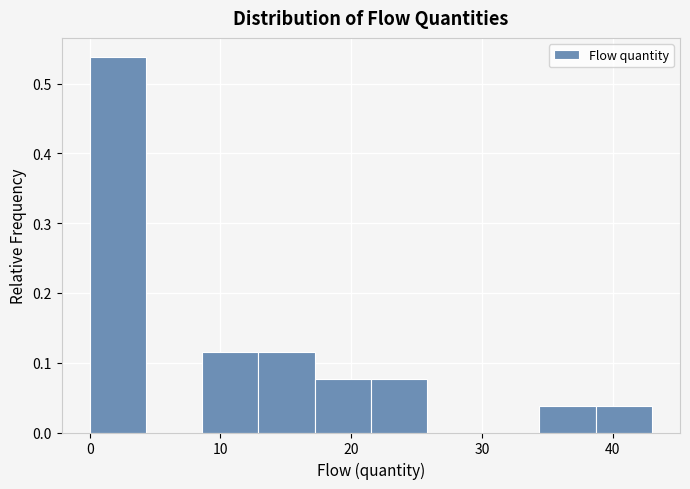

How tall is the bar that spans 21.5 to 25.8 on the x-axis? Neither the bar edges nor the heights are printed on the chart, so give them approximately, as read against the axes.

0.08